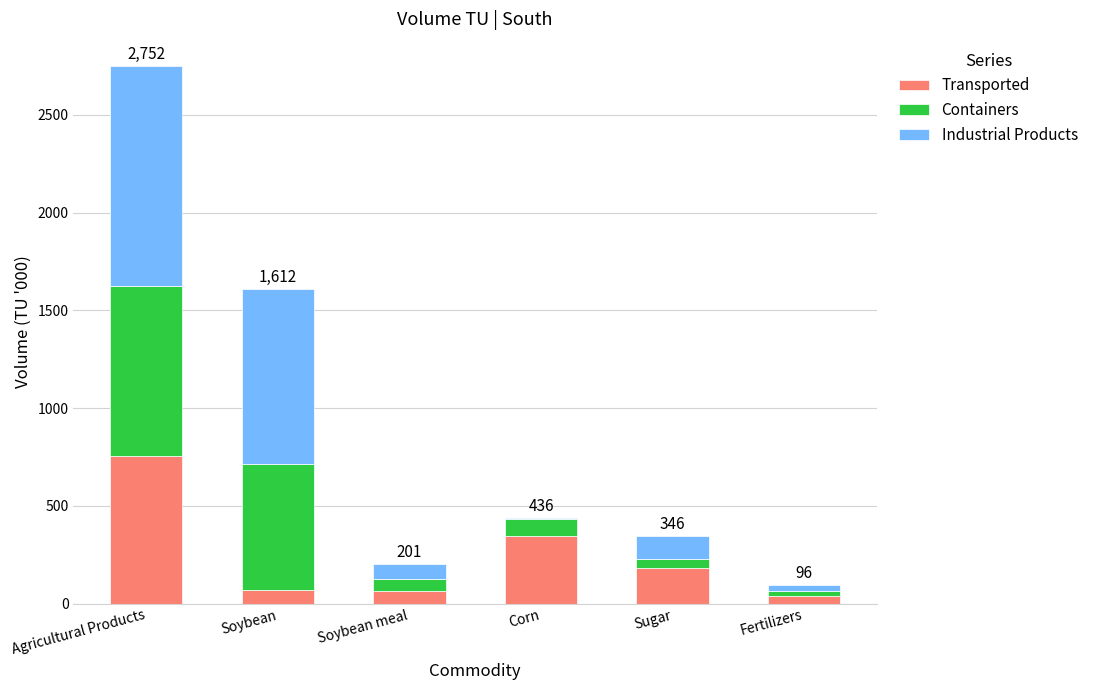

The Transported series shows 325.6 at Sugar. True or false?

False